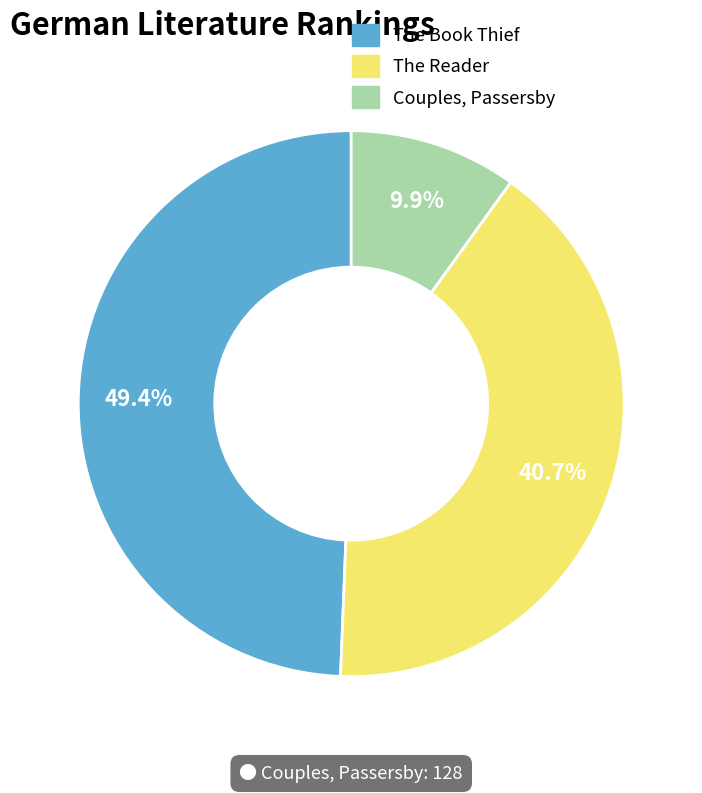

True or false: The Book Thief accounts for 44% of the total.

False